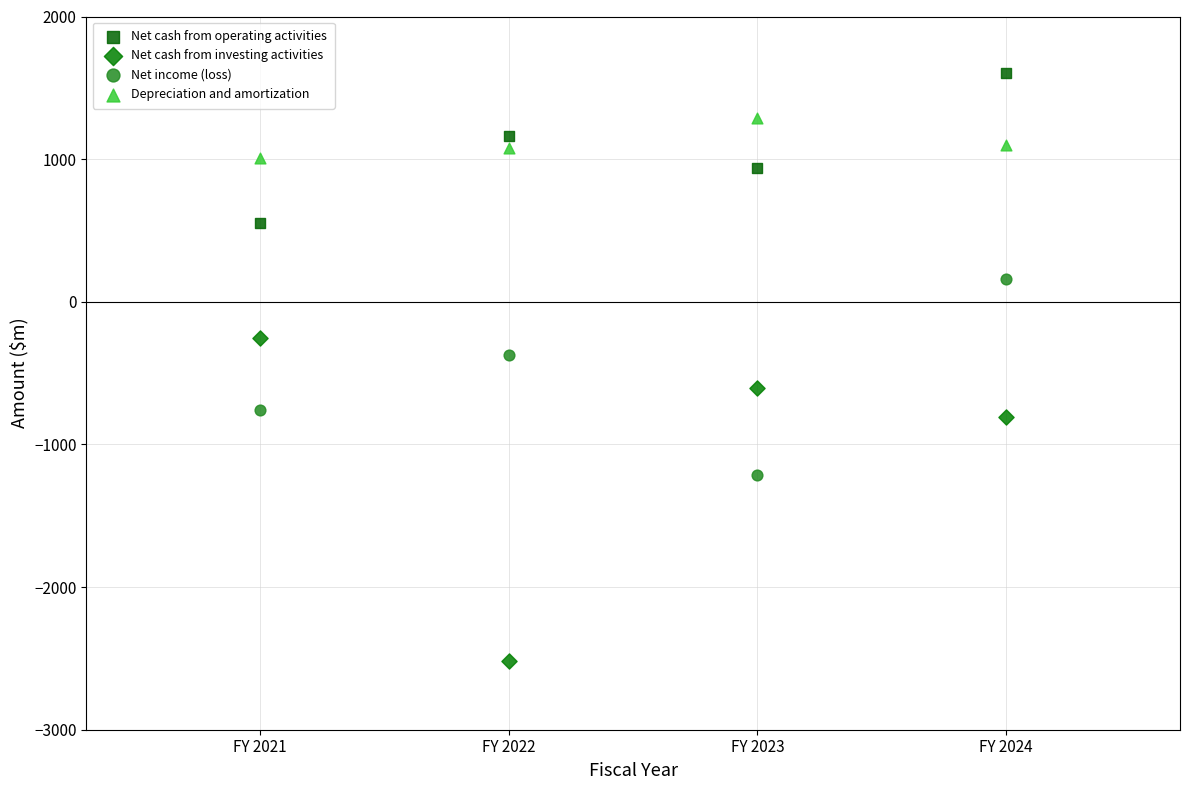

What are all the series names shown in the legend?

Net cash from operating activities, Net cash from investing activities, Net income (loss), Depreciation and amortization